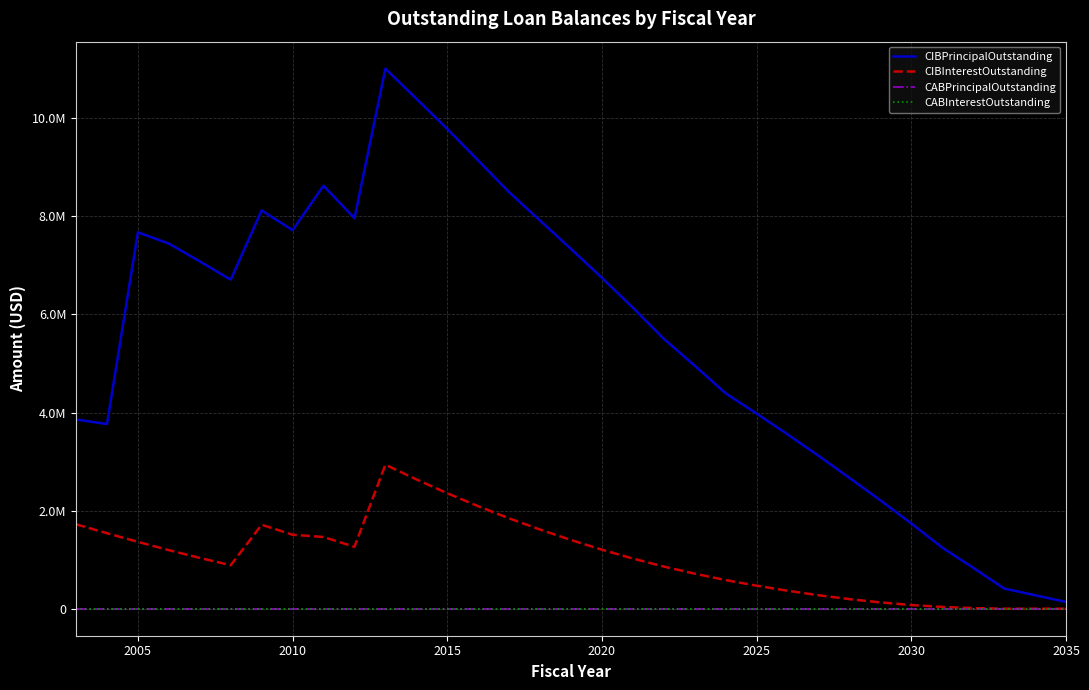

Is this an area chart (filled region under the line)?

No